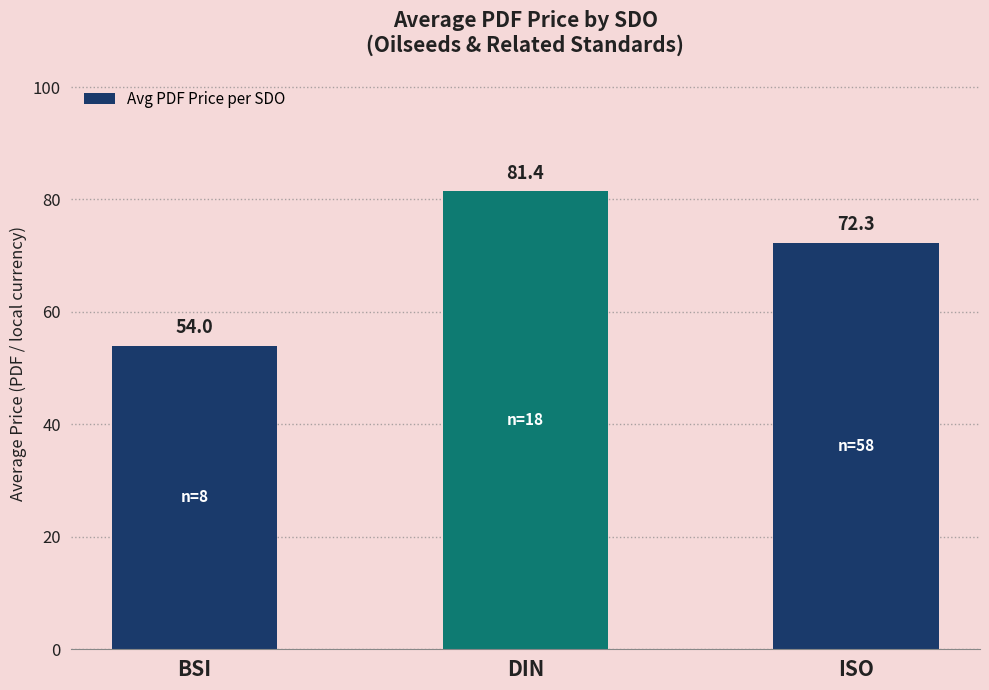

What position from the left is BSI?

1